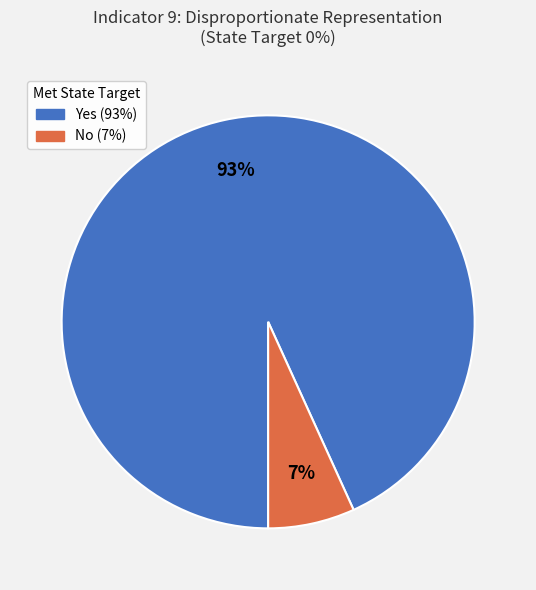

The Yes slice represents 93% of the pie. True or false?

True